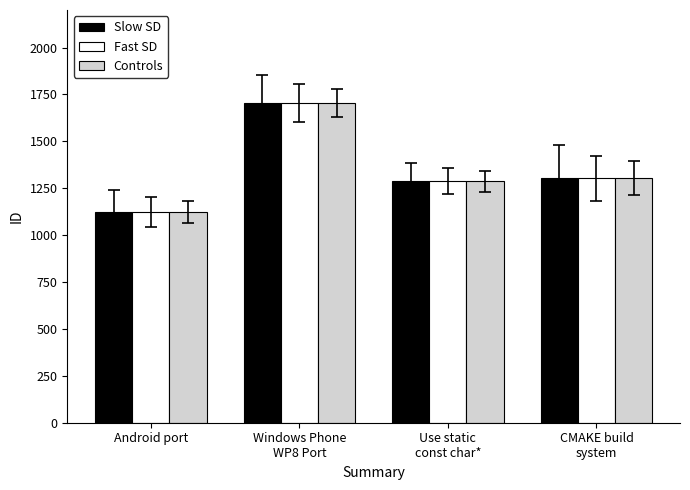

What is the average value of the Controls series?

1354